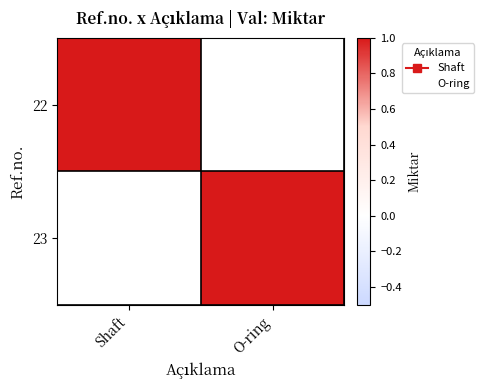

Reading right to left, list all the values displayed in this chart.

22: O-ring=0	Shaft=1
23: O-ring=1	Shaft=0